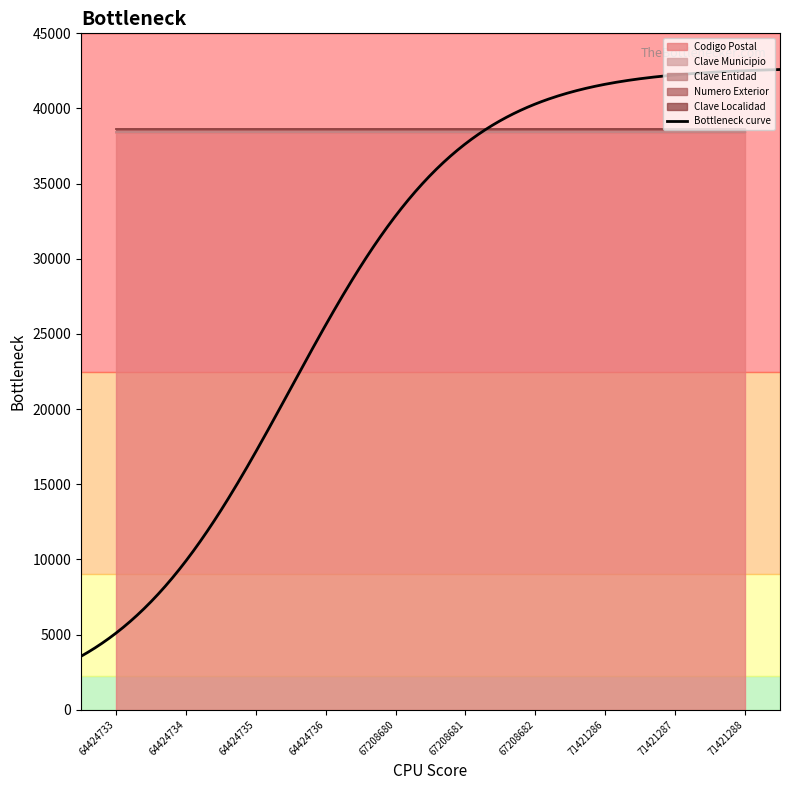

What is the spread (max minus min) of values at 71421288?

38399